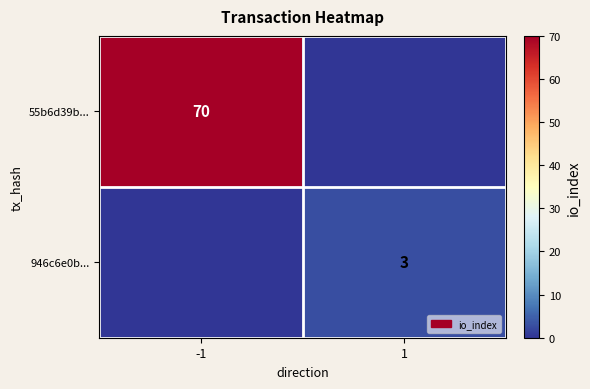

The value of 946c6e0b... at 1 is 4. True or false?

False